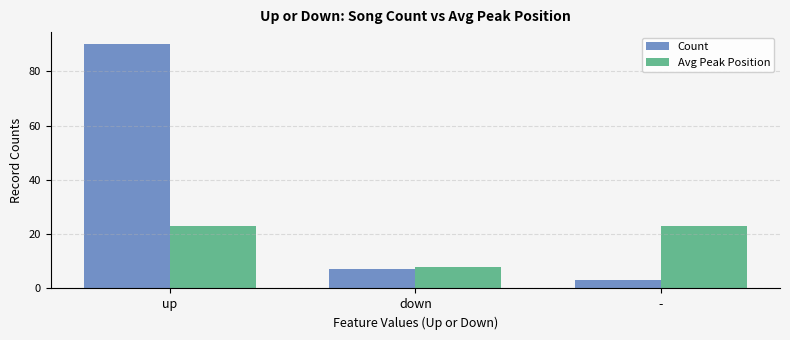

Reading left to right, extract all data points from this chart.

Count: 90	7	3
Avg Peak Position: 23	8	23